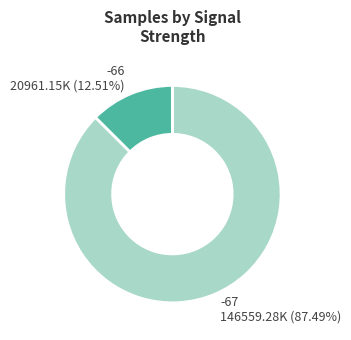

Is there a majority slice in this chart?

Yes